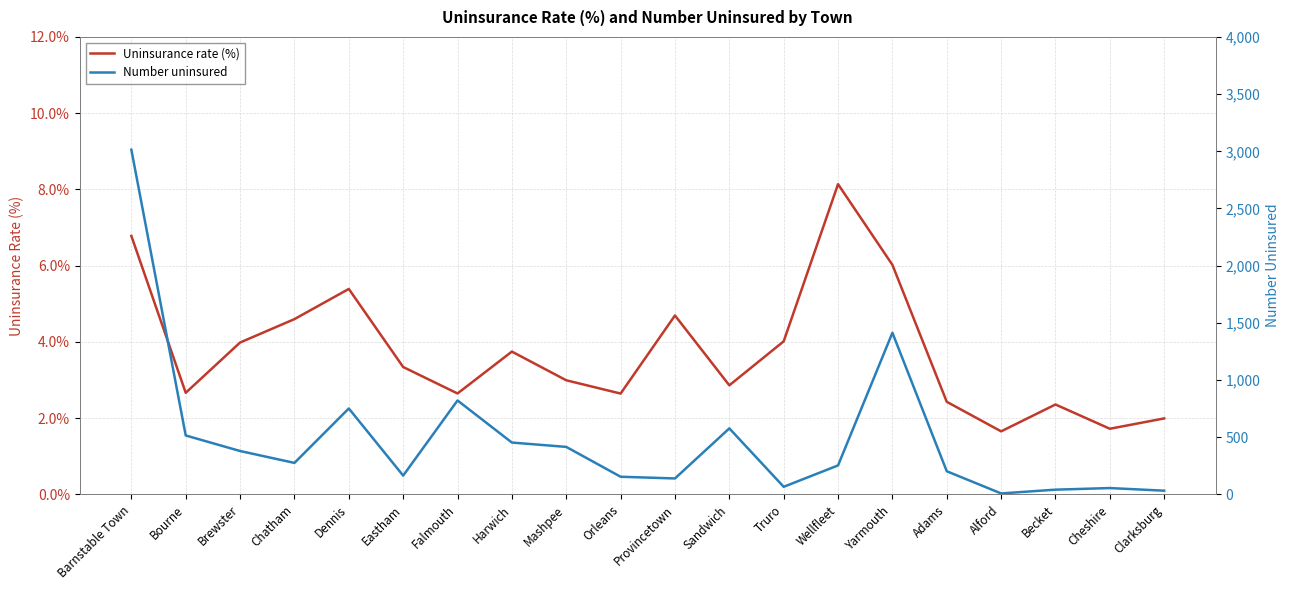

What is the difference between the second highest and minimum values in the Uninsurance rate (%) series?

5.1